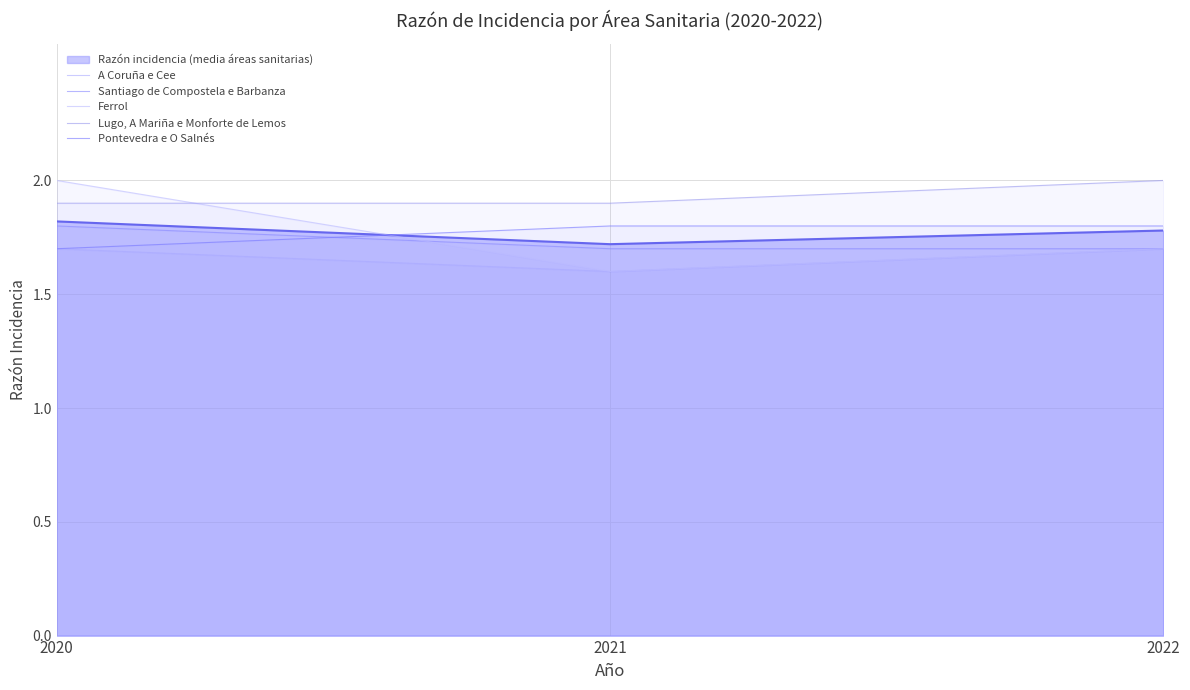

At which label does Pontevedra e O Salnés reach its peak?

2021